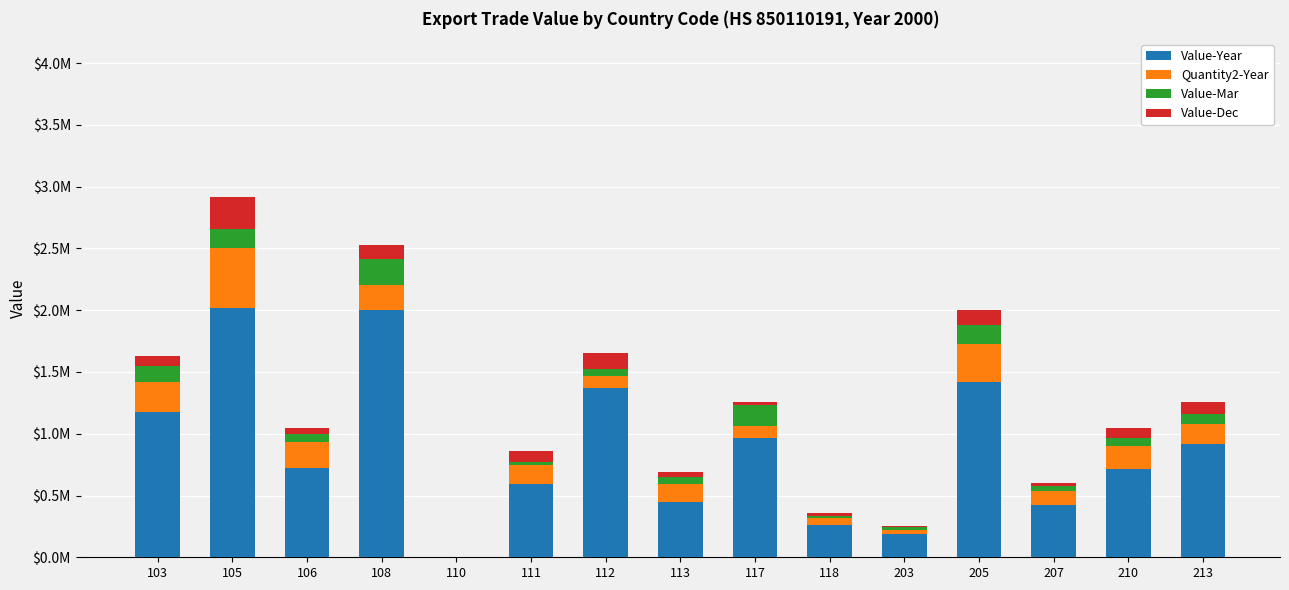

Which series has the widest spread of values?

Value-Year